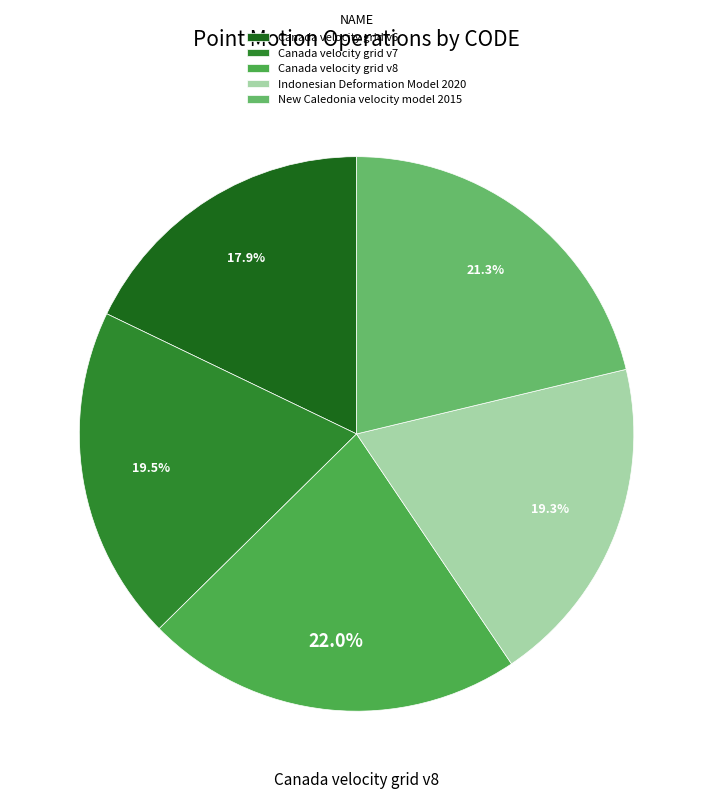

How much of the chart is everything except Canada velocity grid v6?

82.1%